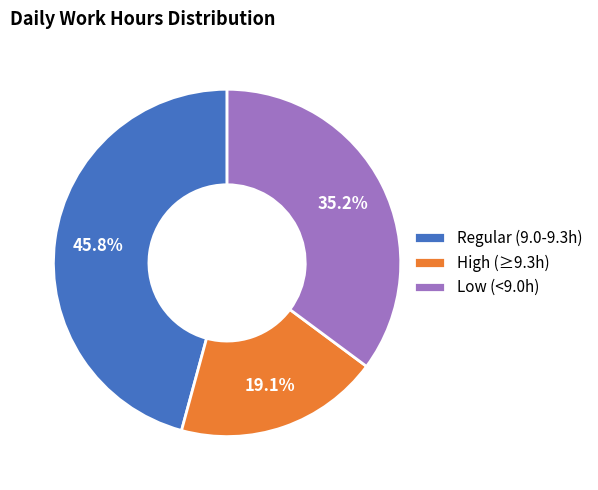

Is there any slice that represents more than half of the pie?

No